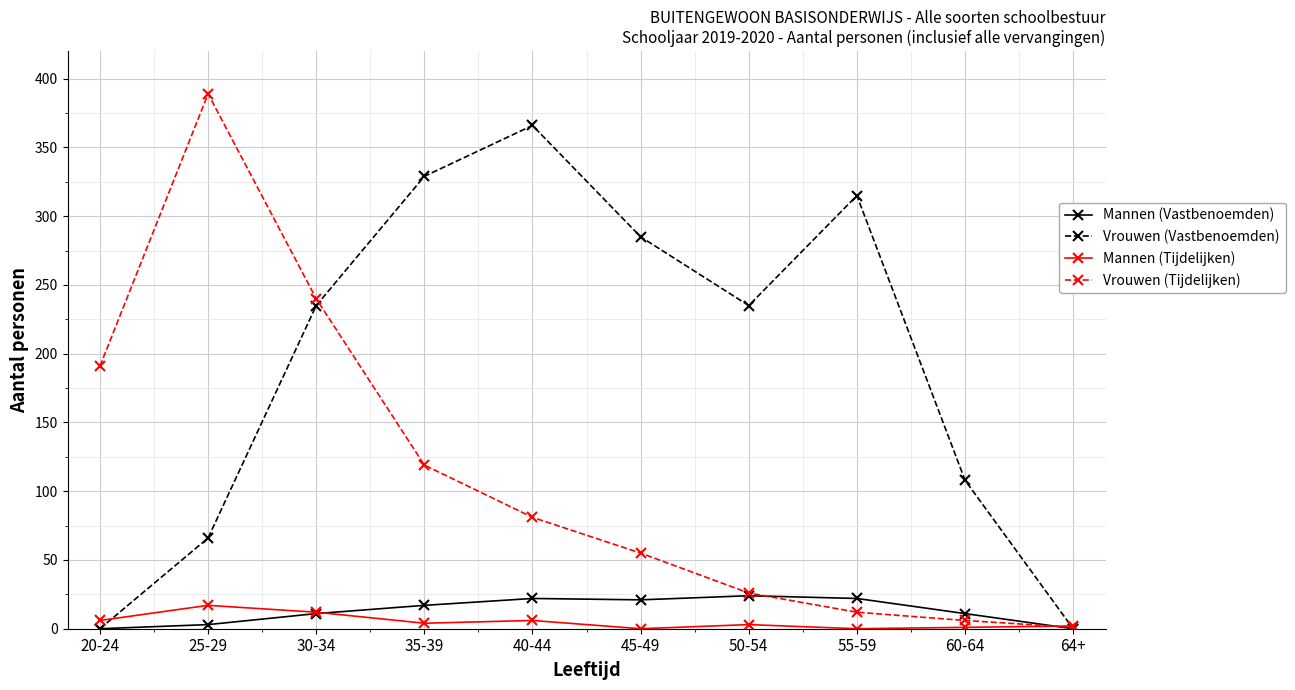

At 55-59, list the series in order from smallest to largest.

Mannen (Tijdelijken), Vrouwen (Tijdelijken), Mannen (Vastbenoemden), Vrouwen (Vastbenoemden)